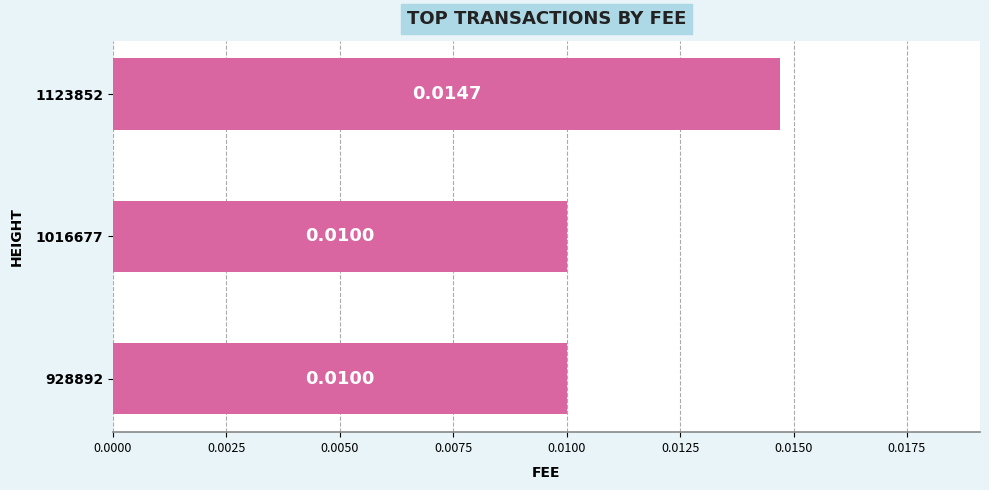

Which has a higher value, 1016677 or 1123852?

1123852